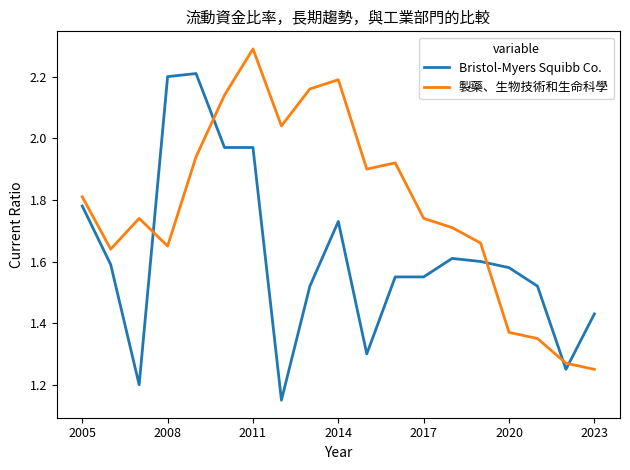

List the series in order of their peak value, highest first.

製藥、生物技術和生命科學, Bristol-Myers Squibb Co.